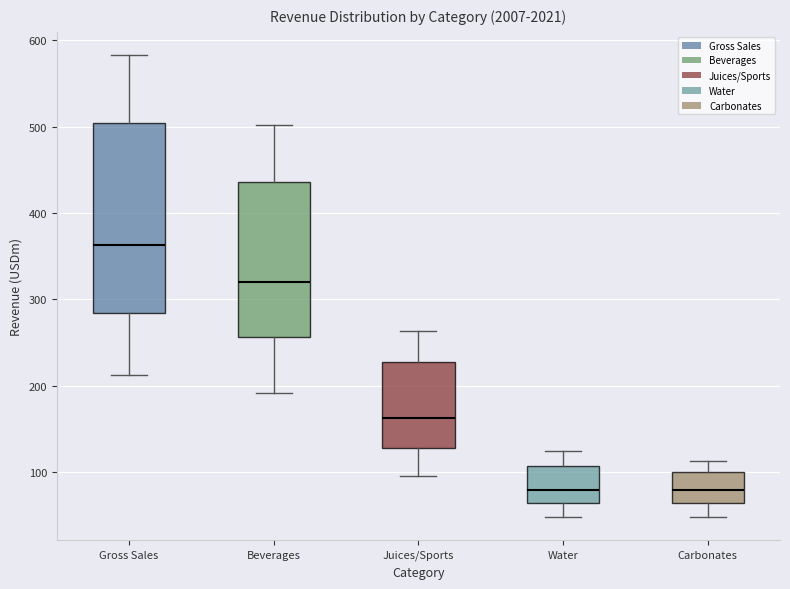

Which box is the tallest, from its lower edge to its upper edge?

Gross Sales